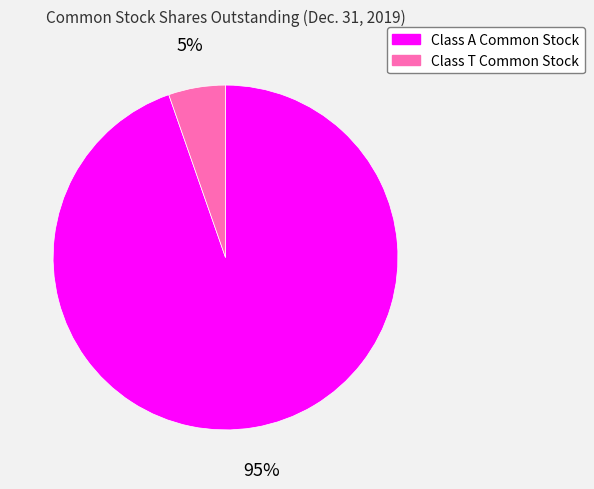

Is it true that Class T Common Stock is 1% of the pie?

False